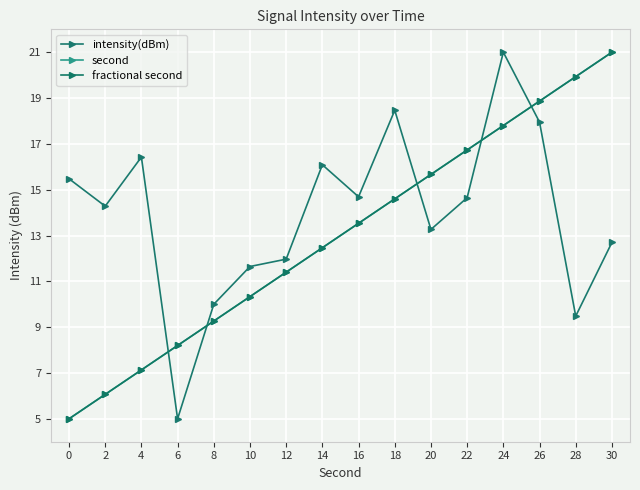

The value of intensity(dBm) at 16 is 14.7. True or false?

True